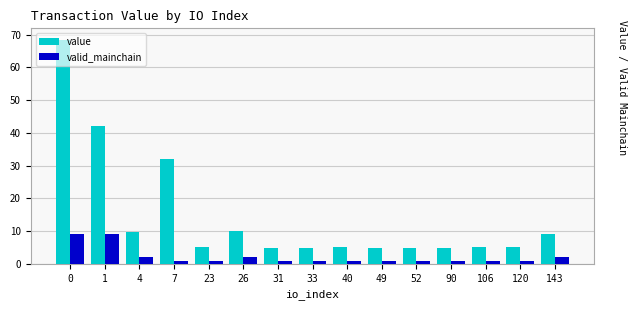

Read the value value at 1.

42.0